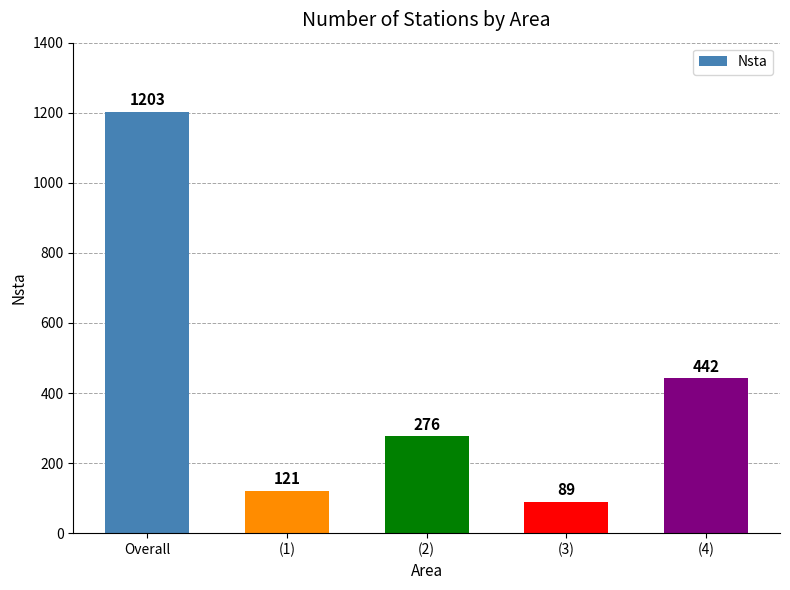

What is the sum of all values?

2131